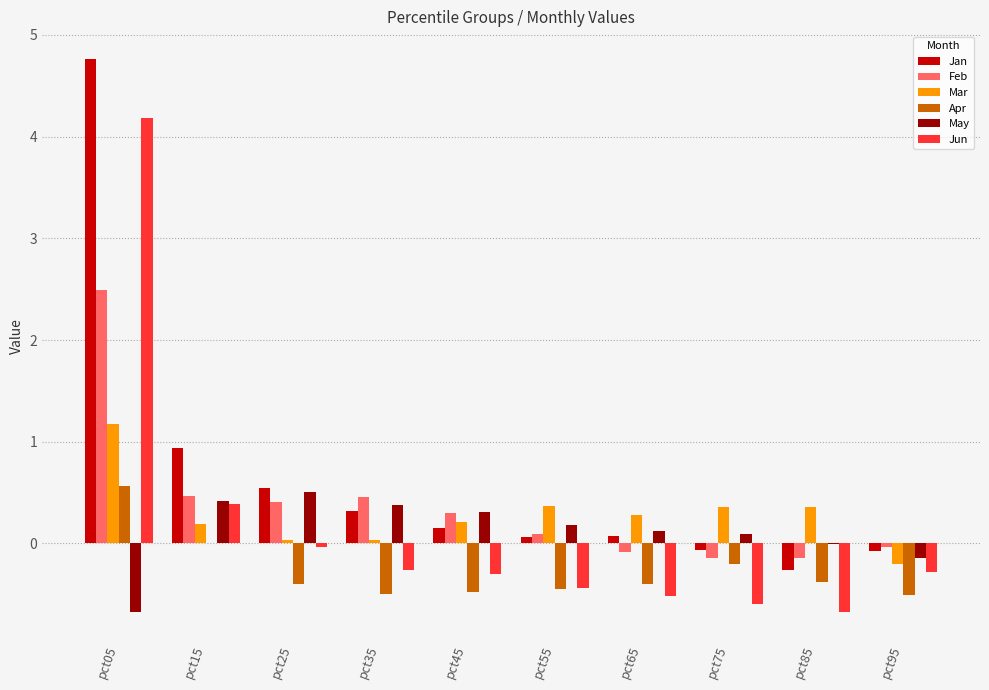

Does the chart contain stacked bars?

No